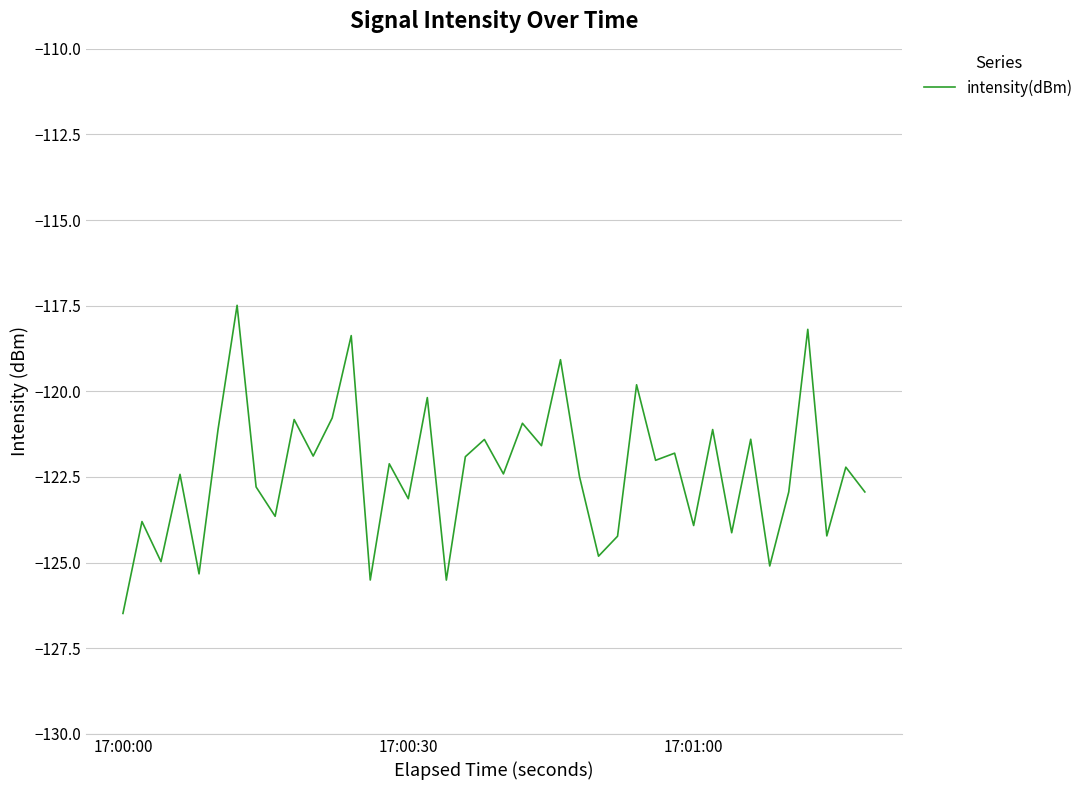

What is the difference between the maximum and minimum values?

9.0